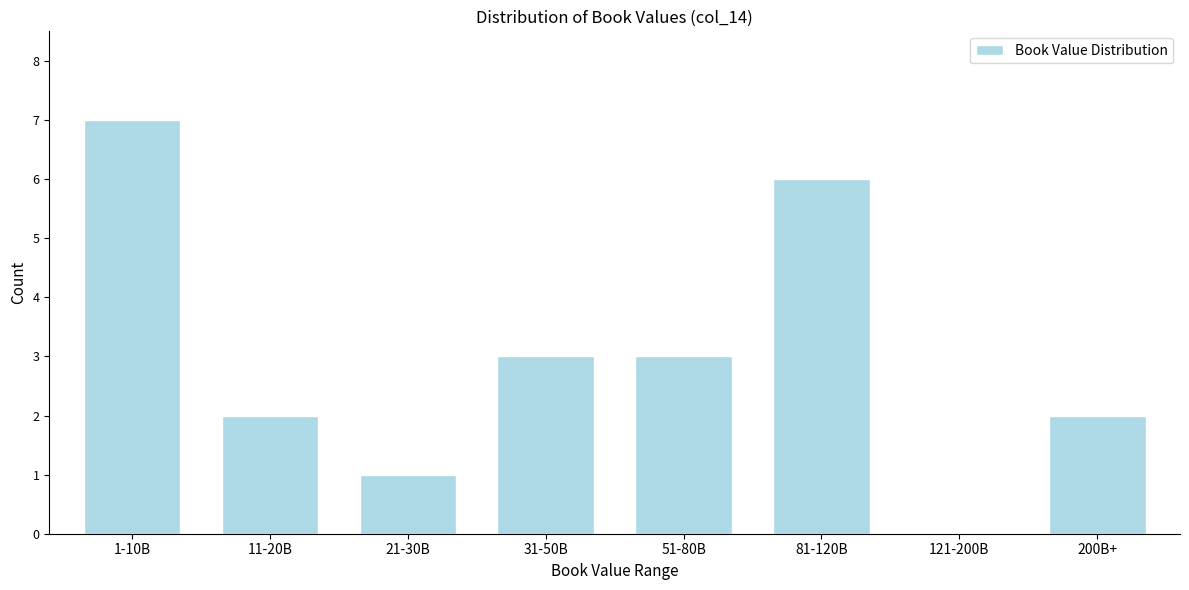

Reading left to right, transcribe all the data shown in this chart.

1-10B=7	11-20B=2	21-30B=1	31-50B=3	51-80B=3	81-120B=6	121-200B=0	200B+=2